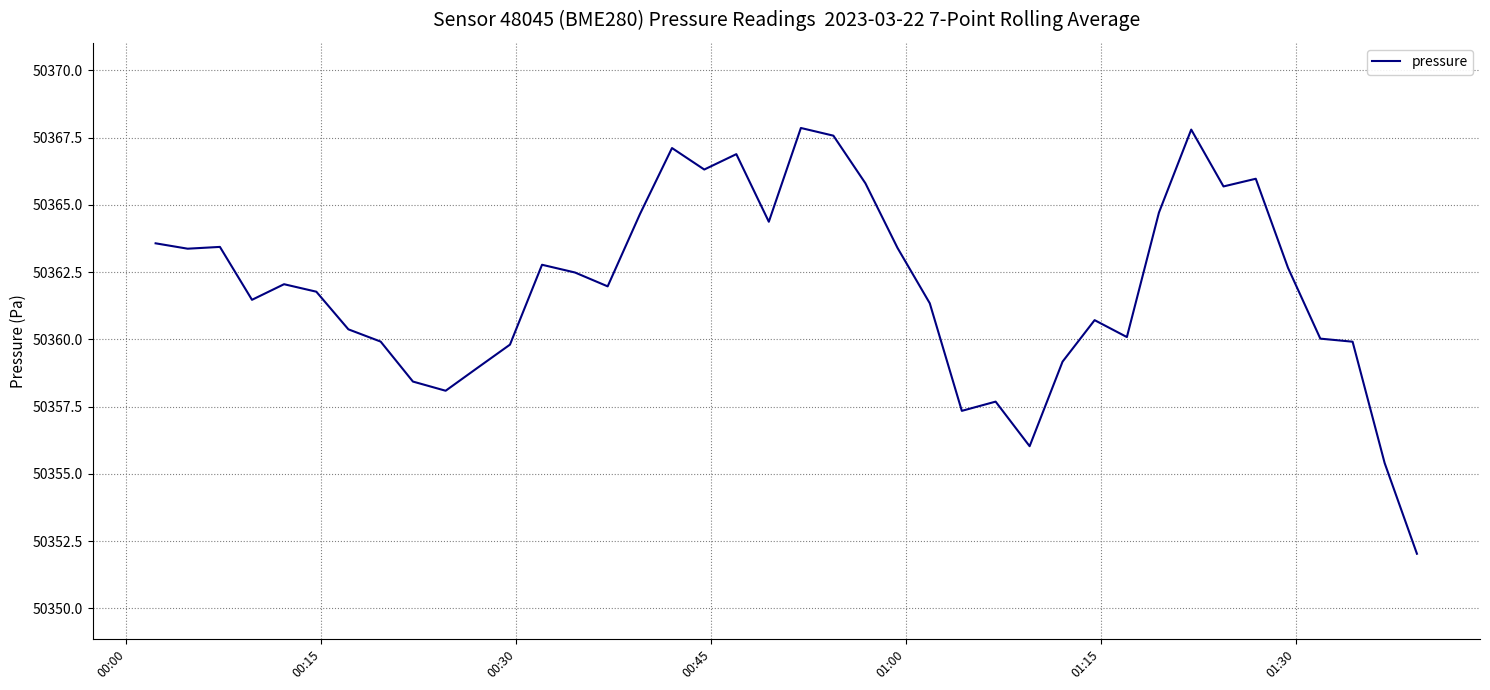

What is the smallest value displayed?

50352.0